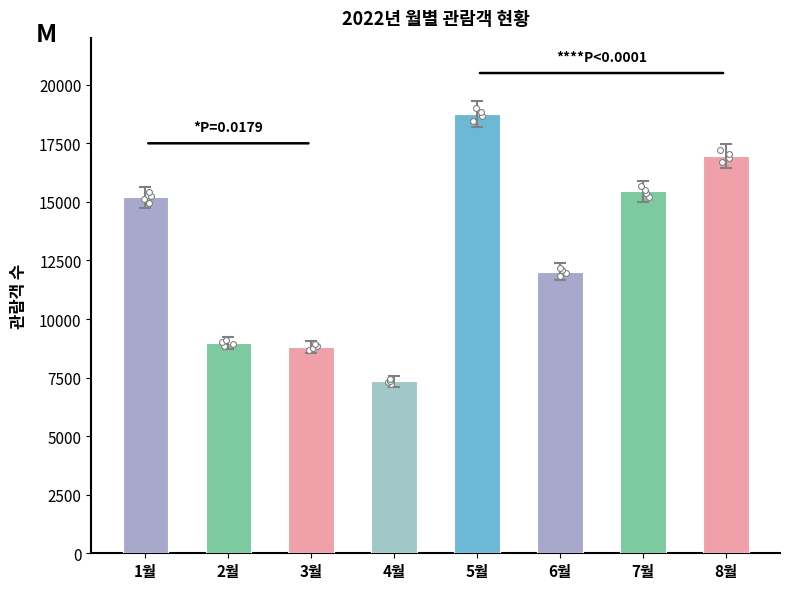

What is the change in value from 2월 to 7월?

+6480